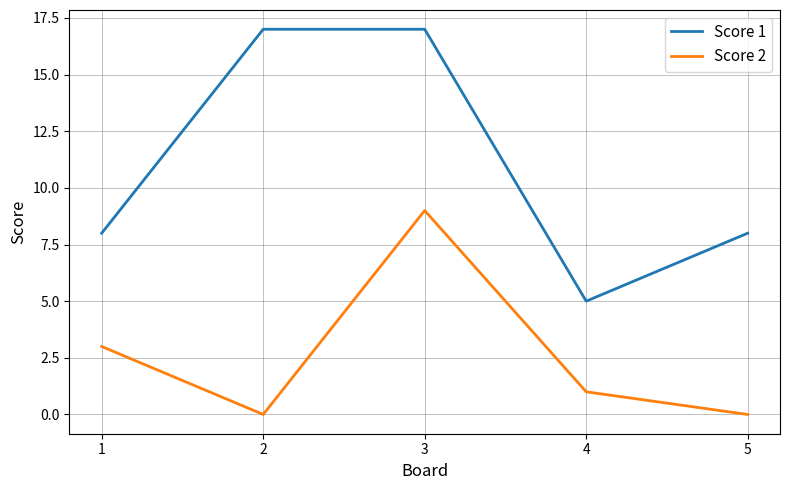

The value of Score 1 at 5 is 8. True or false?

True